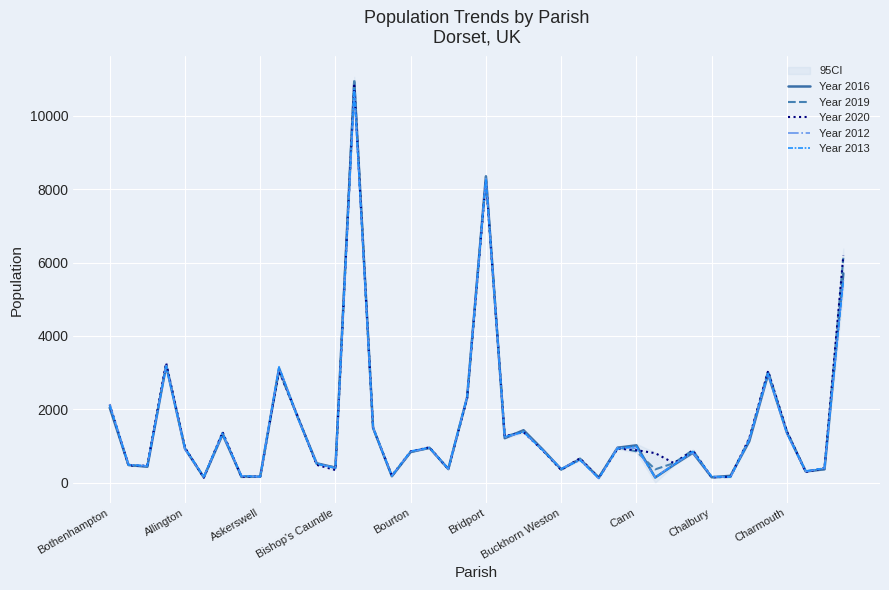

Is the value of Year 2012 at Chalbury greater than the value of Year 2016 at Allington?

No